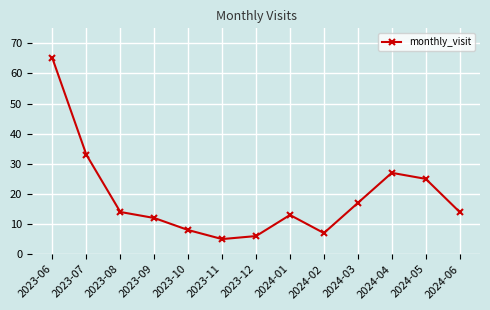

What is the average value?

19